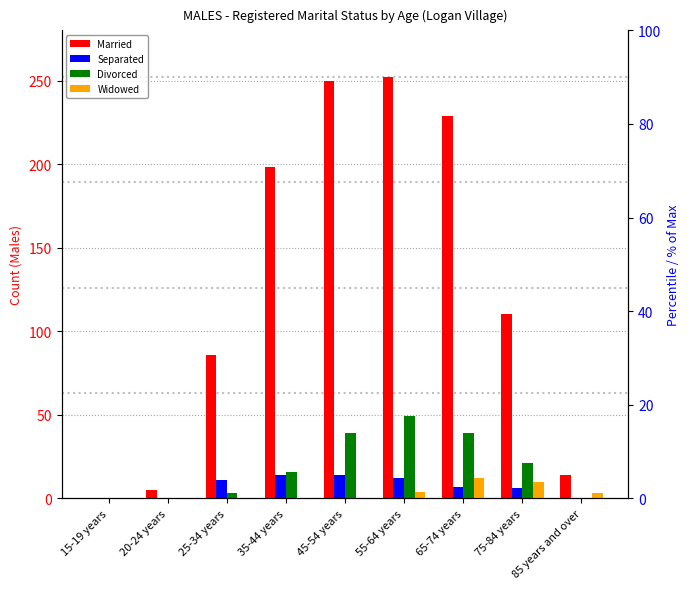

Where does the Separated series first go above 7?

25-34 years